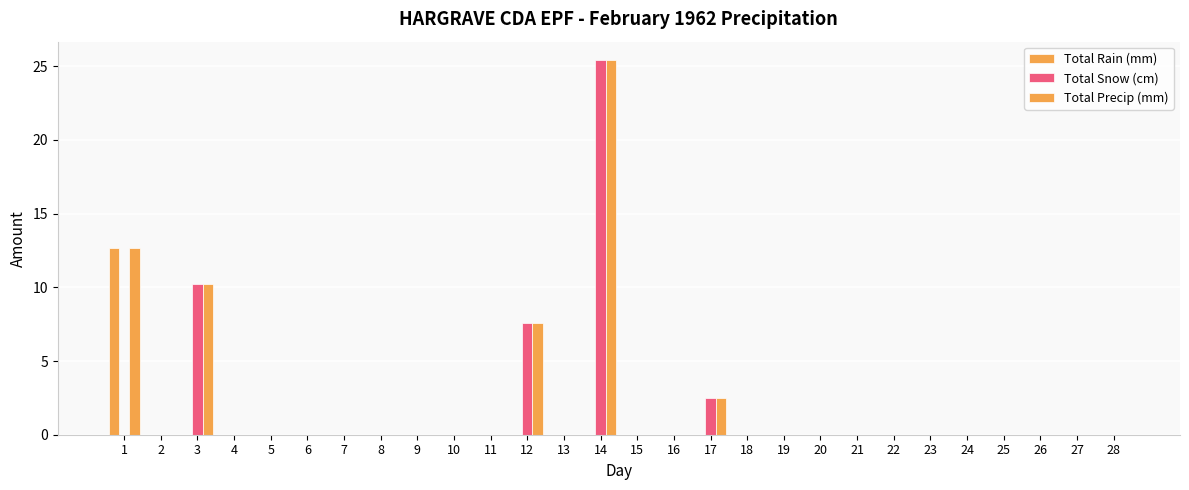

Reading right to left, transcribe all the data shown in this chart.

Total Rain (mm): 0.0	0.0	0.0	0.0	0.0	0.0	0.0	0.0	0.0	0.0	0.0	0.0	0.0	0.0	0.0	0.0	0.0	0.0	0.0	0.0	0.0	0.0	0.0	0.0	0.0	0.0	0.0	12.7
Total Snow (cm): 0.0	0.0	0.0	0.0	0.0	0.0	0.0	0.0	0.0	0.0	0.0	2.5	0.0	0.0	25.4	0.0	7.6	0.0	0.0	0.0	0.0	0.0	0.0	0.0	0.0	10.2	0.0	0.0
Total Precip (mm): 0.0	0.0	0.0	0.0	0.0	0.0	0.0	0.0	0.0	0.0	0.0	2.5	0.0	0.0	25.4	0.0	7.6	0.0	0.0	0.0	0.0	0.0	0.0	0.0	0.0	10.2	0.0	12.7